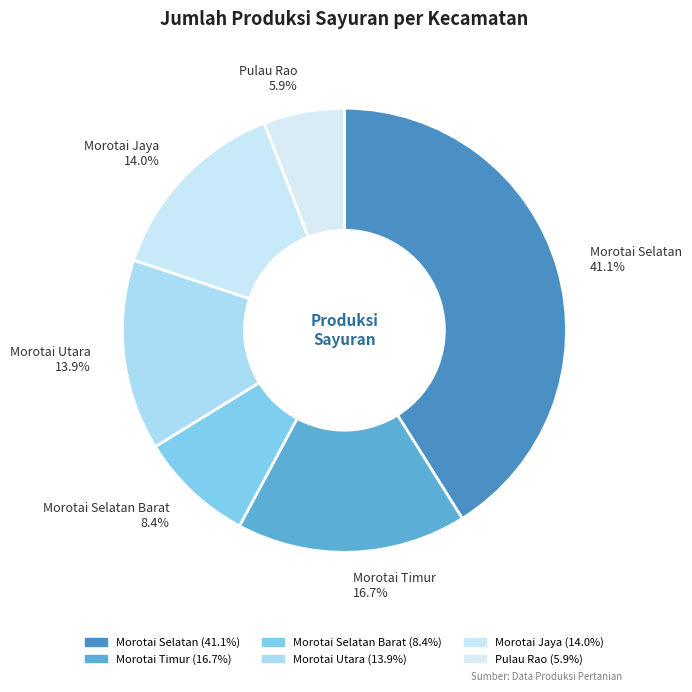

What is the largest slice in the pie chart?

Morotai Selatan 41.1%